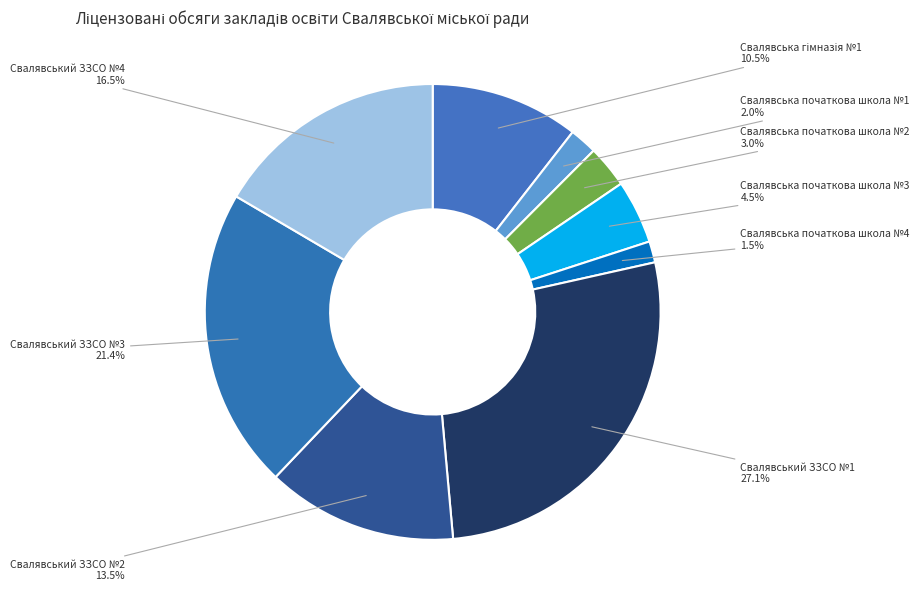

What is the ratio of the value at Свалявська початкова школа №4 to the value at Свалявська початкова школа №1?

0.8